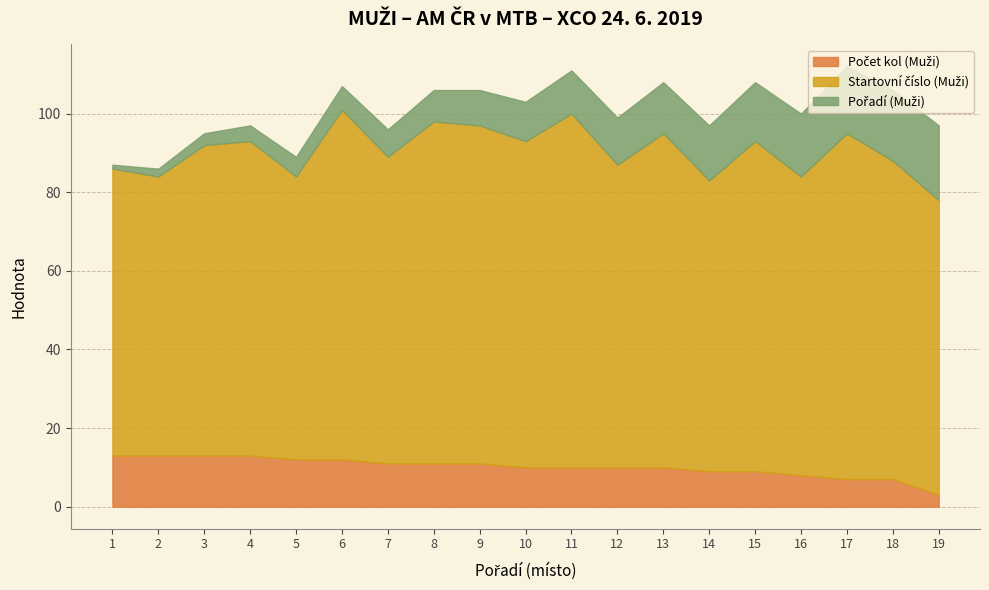

At how many categories does at least one series exceed 1?

19